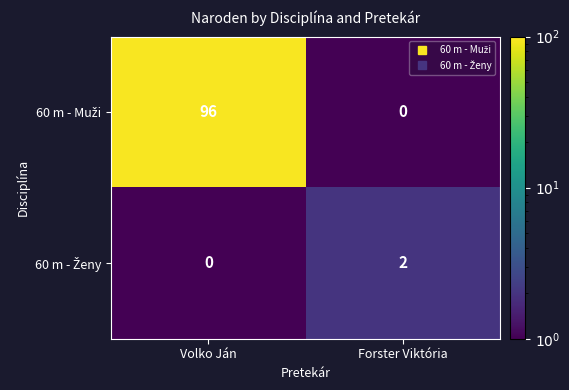

At which category is the sum across all series the highest?

Volko Ján